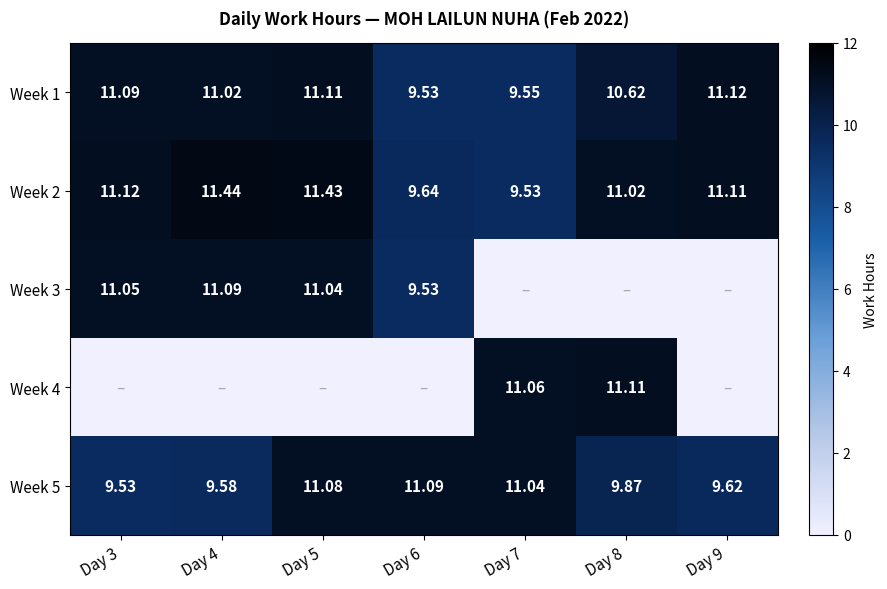

Is the value of Week 1 at Day 9 greater than the value of Week 4 at Day 3?

Yes